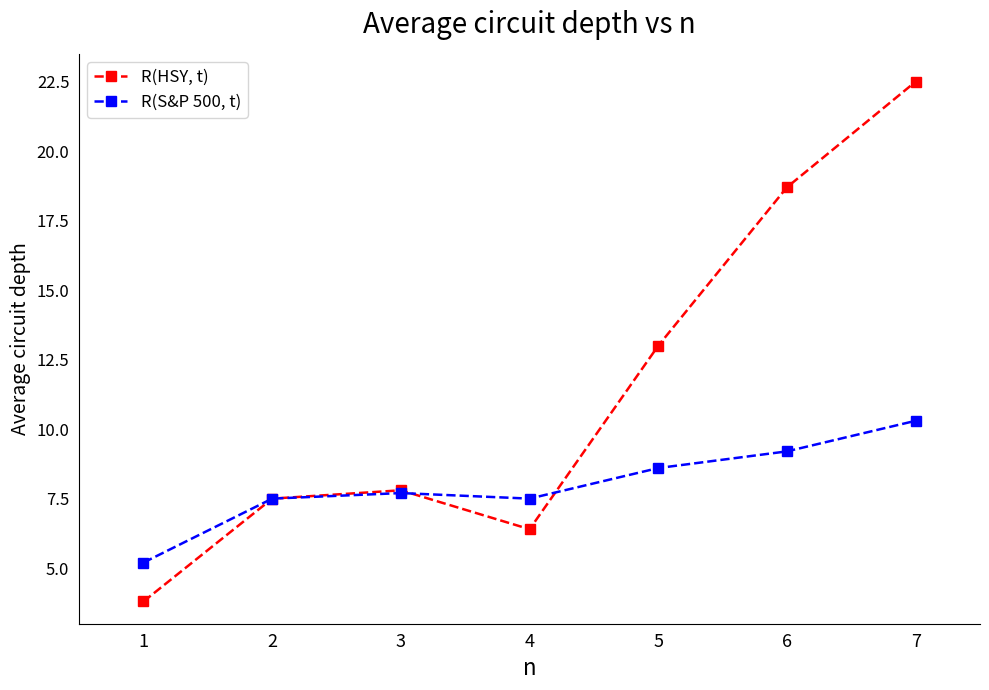

What is the difference between the second highest and second lowest values in the R(HSY, t) series?

12.3